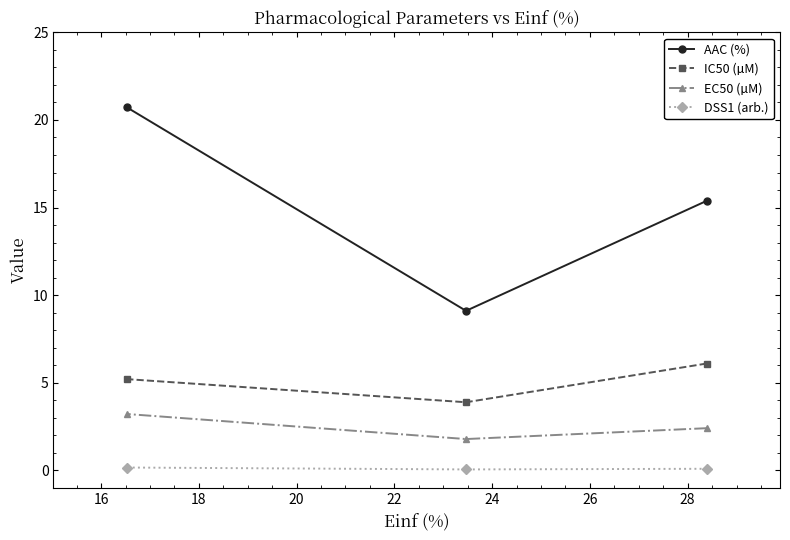

Rank the series by their average value, from highest to lowest.

AAC (%), IC50 (µM), EC50 (µM), DSS1 (arb.)